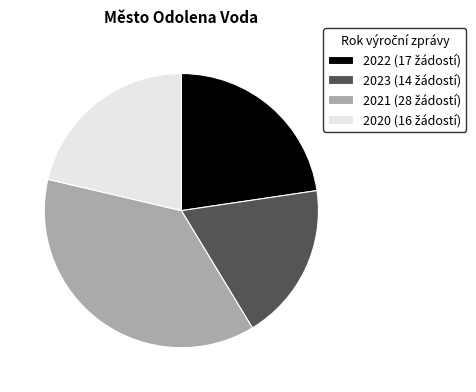

Count the number of slices in the pie.

4